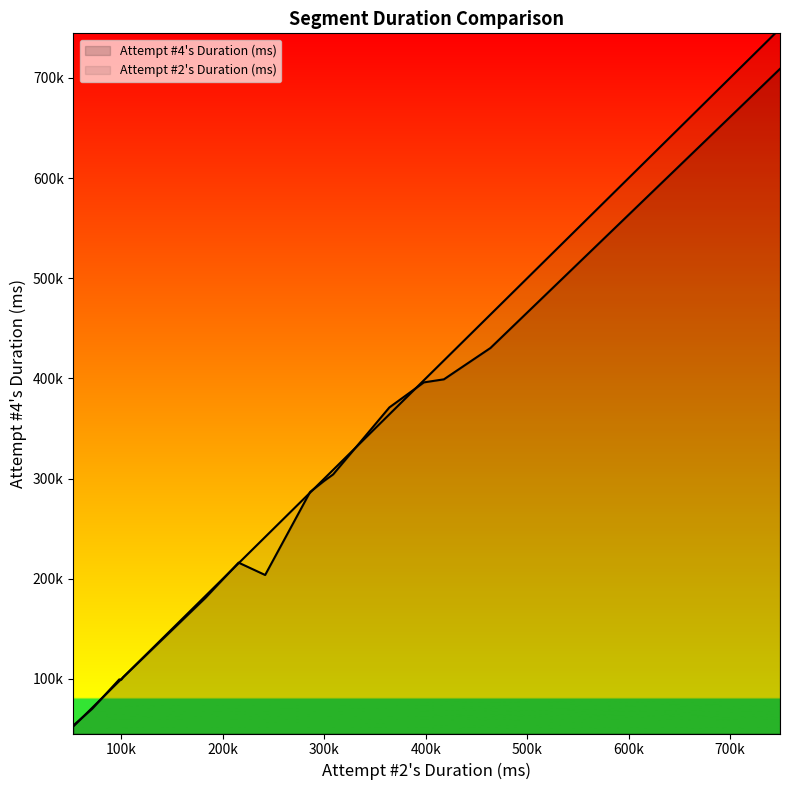

Is the value of Attempt #4's Duration (ms) at Dinner Out greater than the value of Attempt #2's Duration (ms) at More Questions than Answers?

Yes